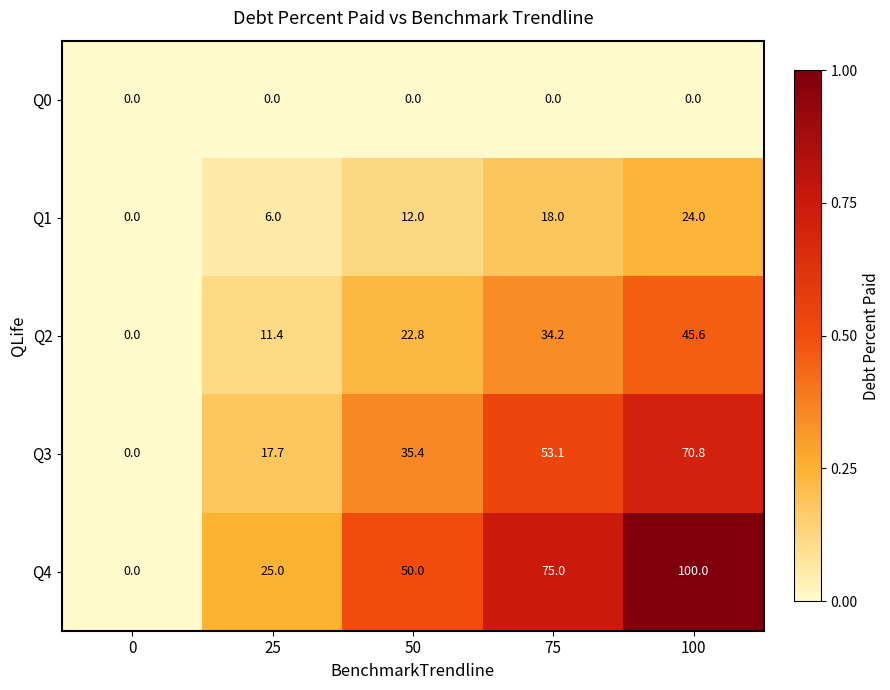

How many data points does each series have?

5